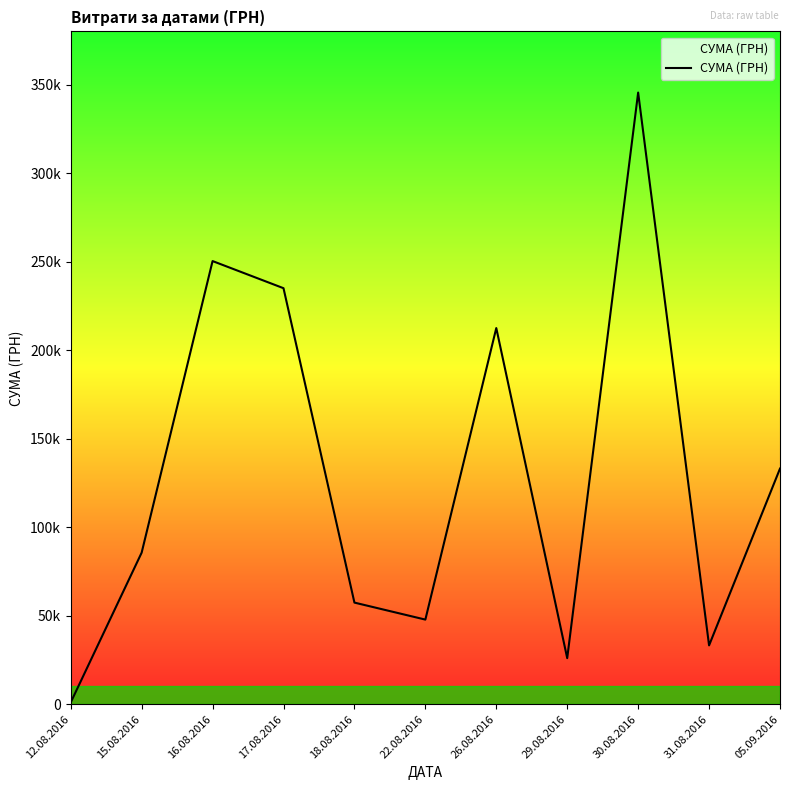

The chart shows a value of 335904.8 at 17.08.2016. True or false?

False